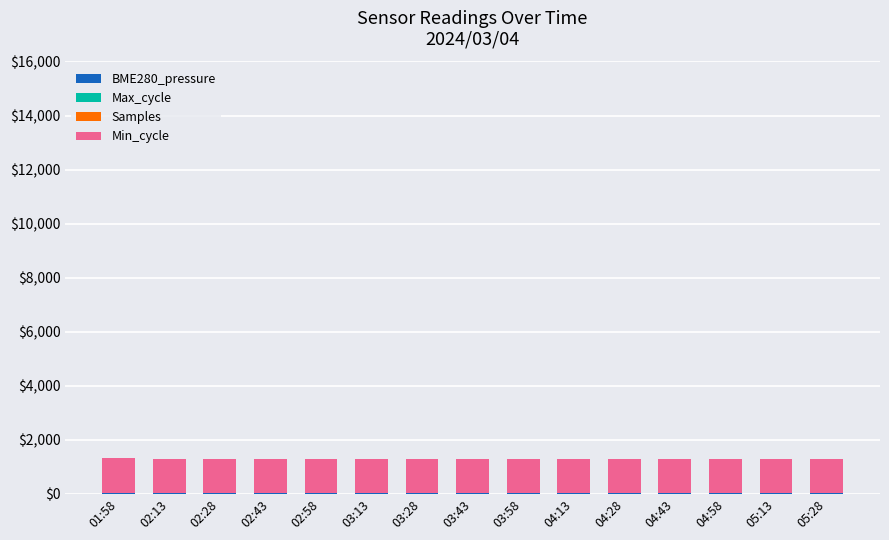

What is the sum of the Min_cycle values at 01:58 and 04:13?

2550.0